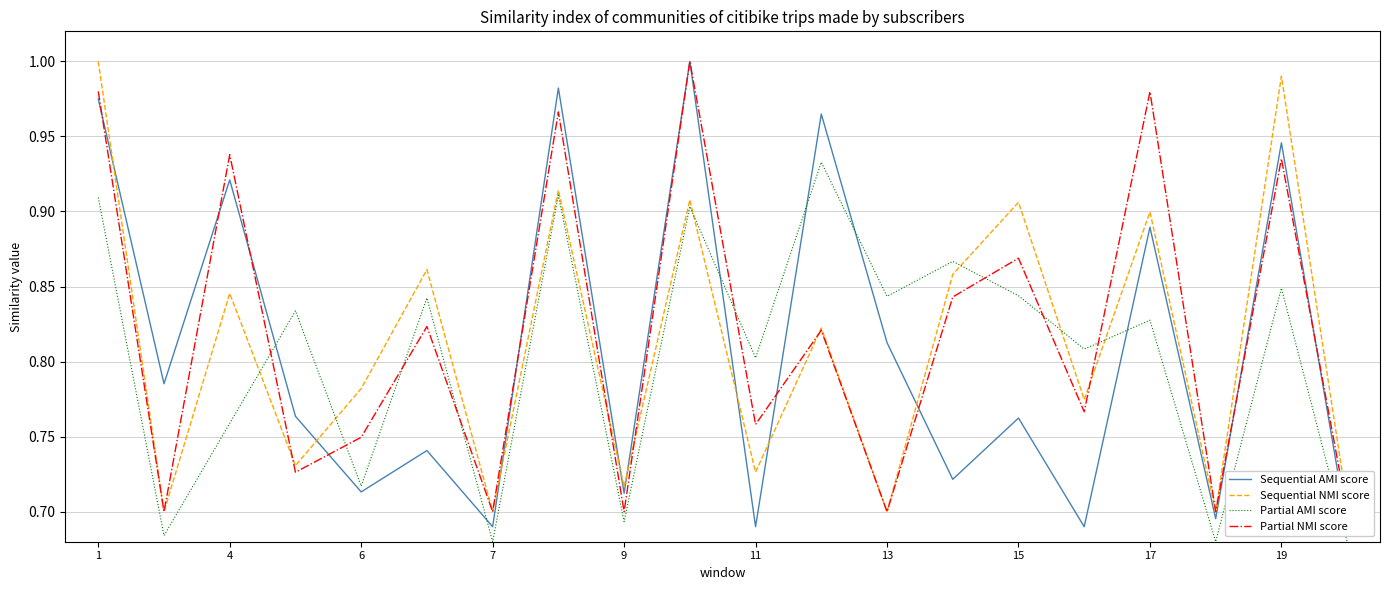

Is it true that Partial AMI score equals 0.8 at 11?

True